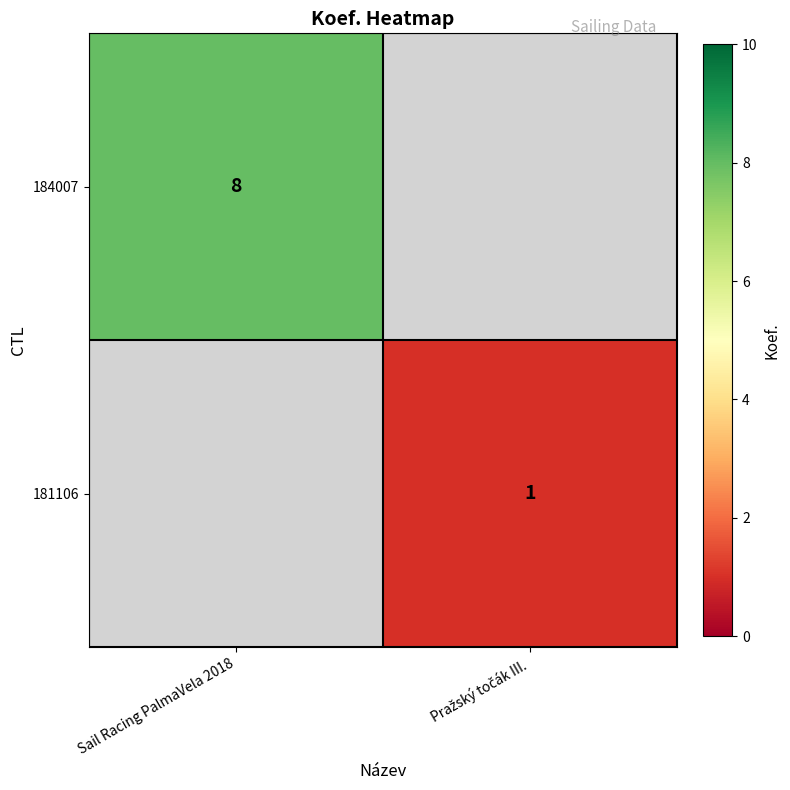

At how many categories does at least one series exceed 4?

1